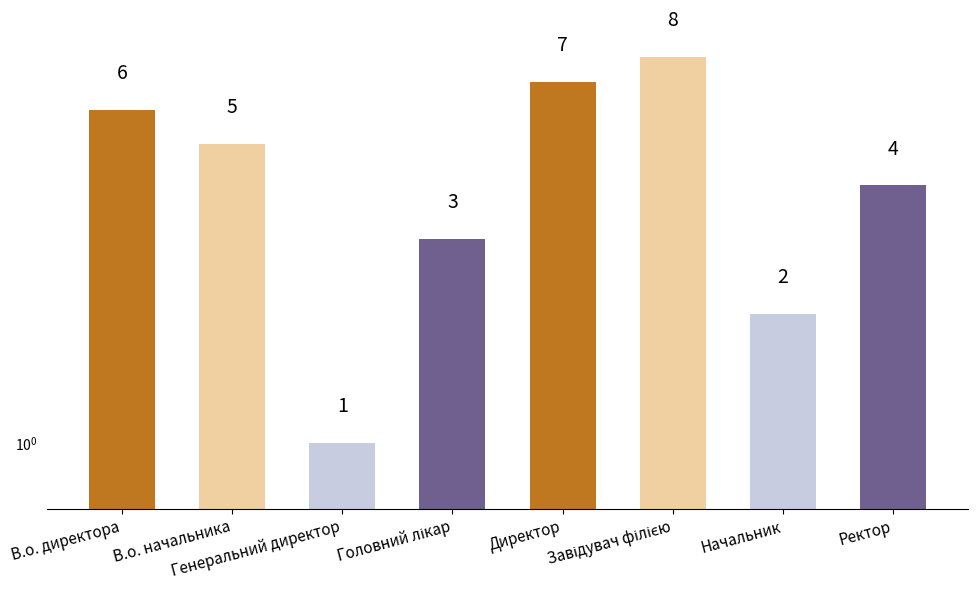

What is the change in value from В.о. директора to Директор?

+1